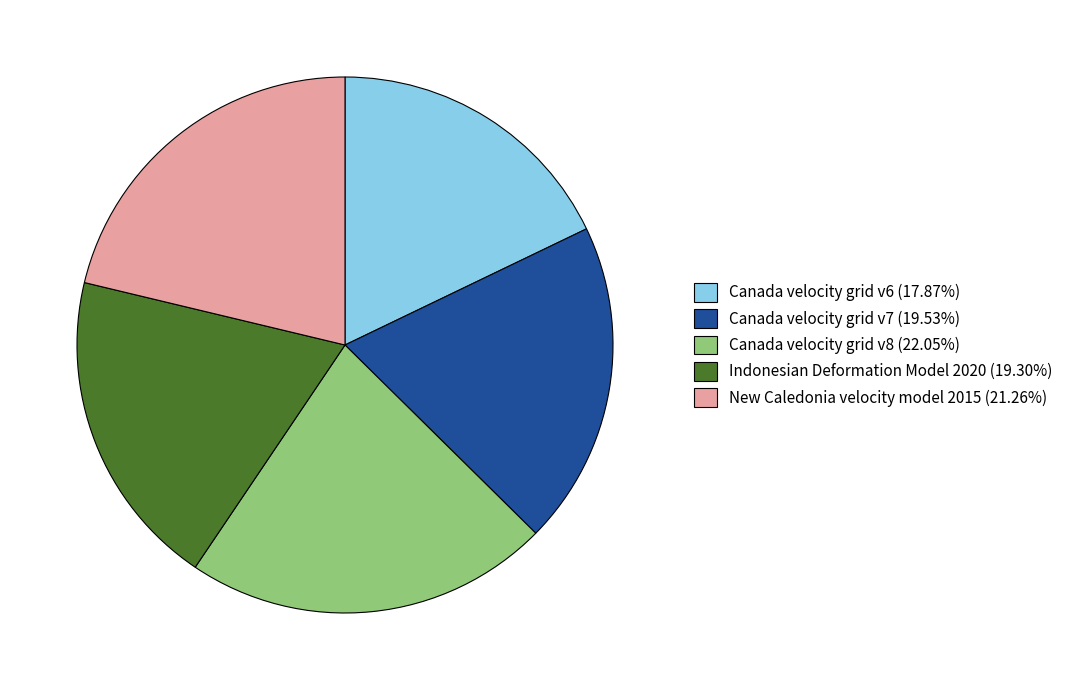

Which has a higher value, Canada velocity grid v7 or Canada velocity grid v6?

Canada velocity grid v7